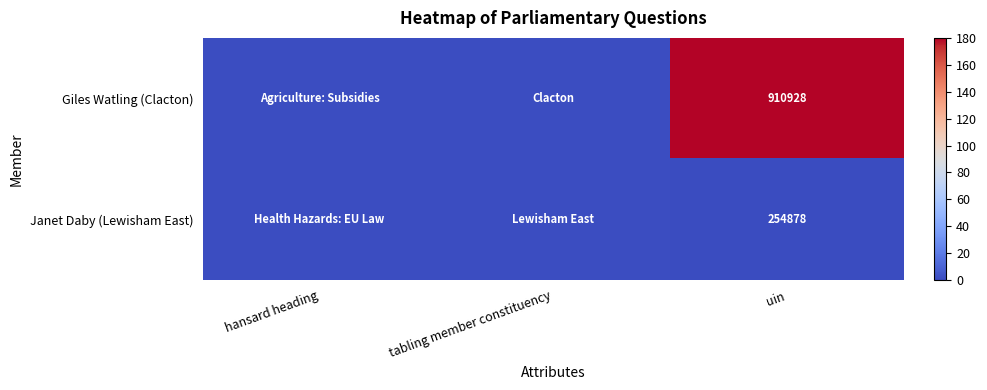

The Janet Daby (Lewisham East) series shows 254878 at uin. True or false?

True